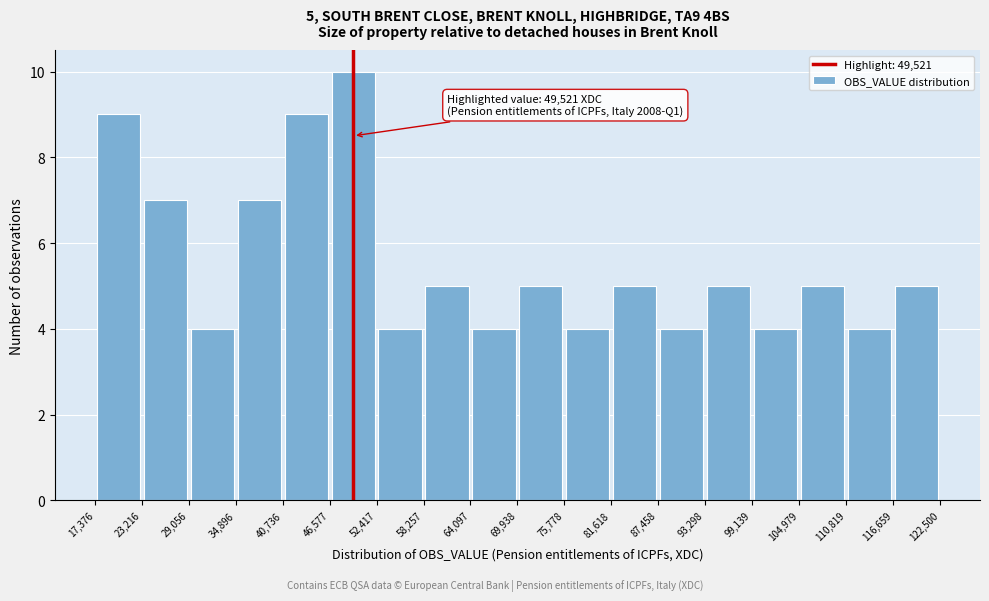

Which range on the x-axis has the tallest bar?

46,577 to 52,417